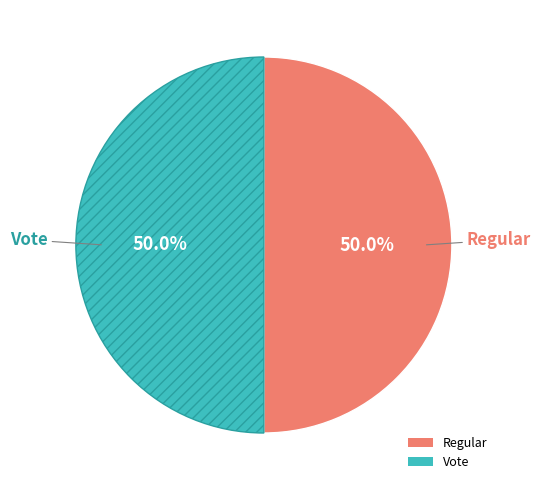

Combined, what portion of the pie is Regular and Vote?

100.0%